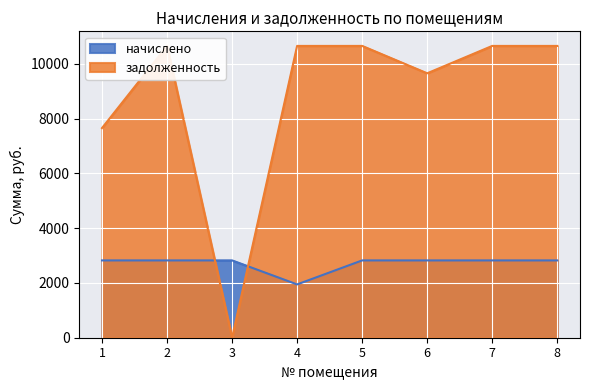

What is the total value across all series at 6?

12480.9